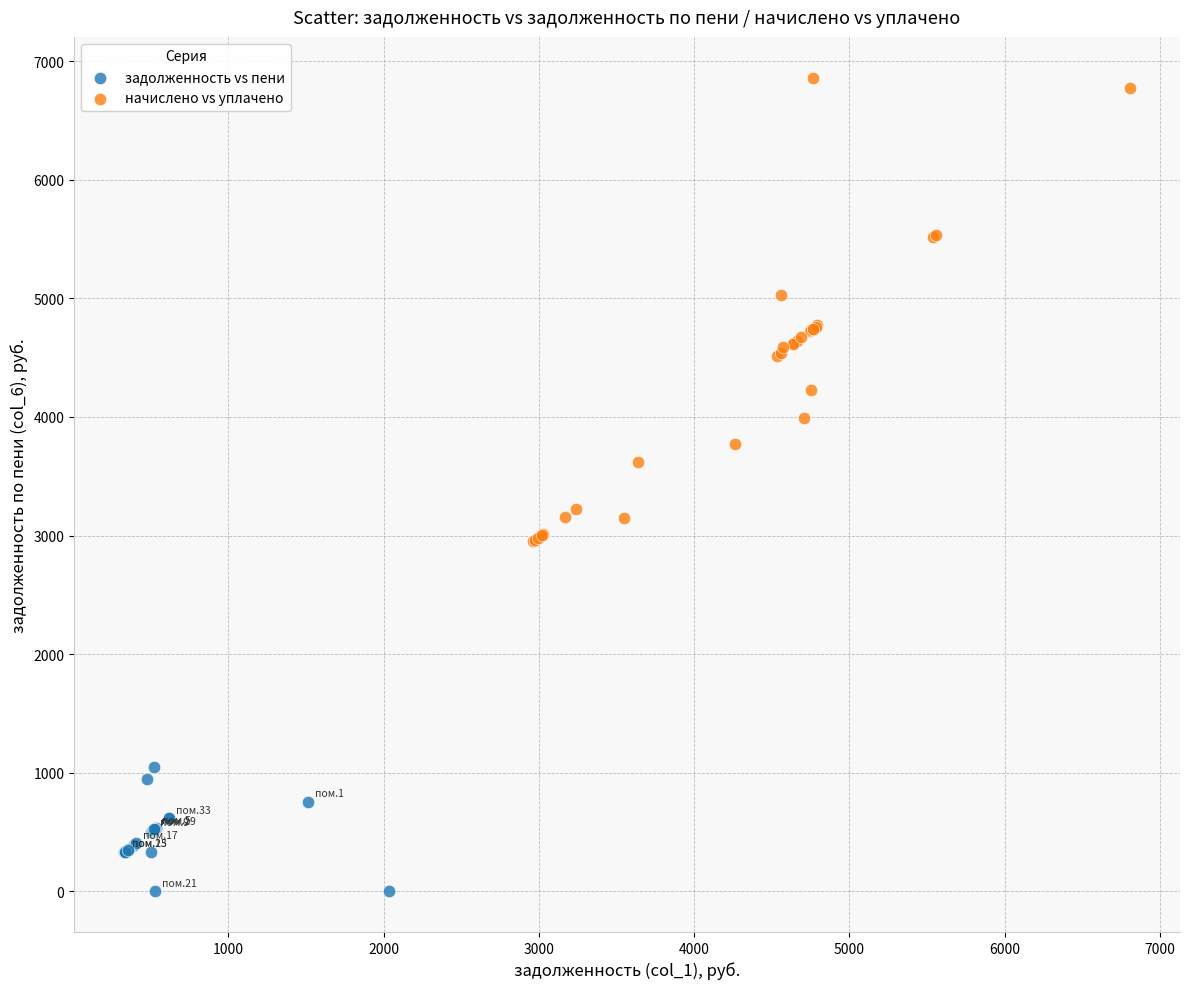

Which series has the widest spread of Y values?

начислено vs уплачено